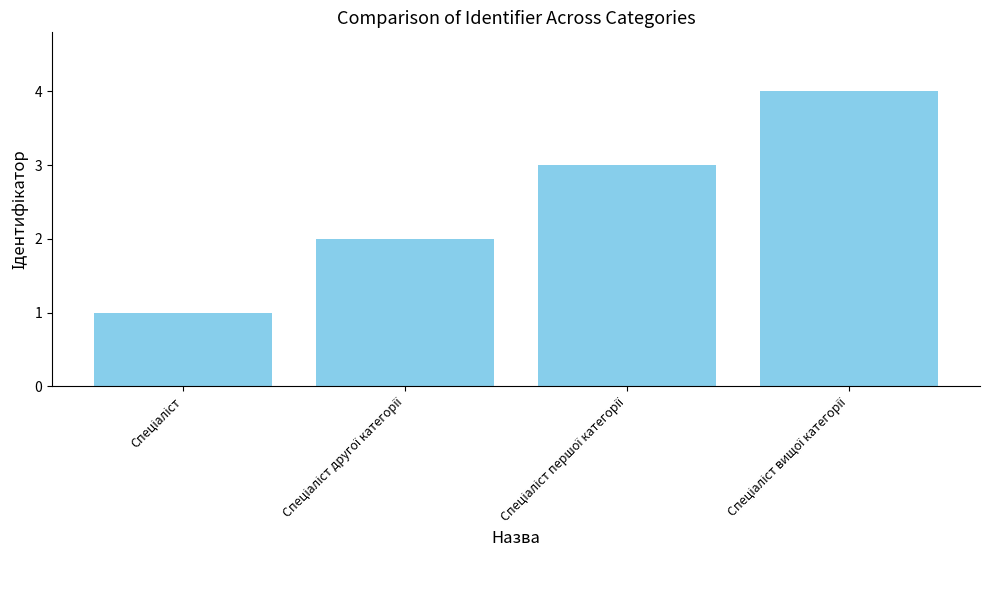

What is the difference between the maximum and minimum values?

3